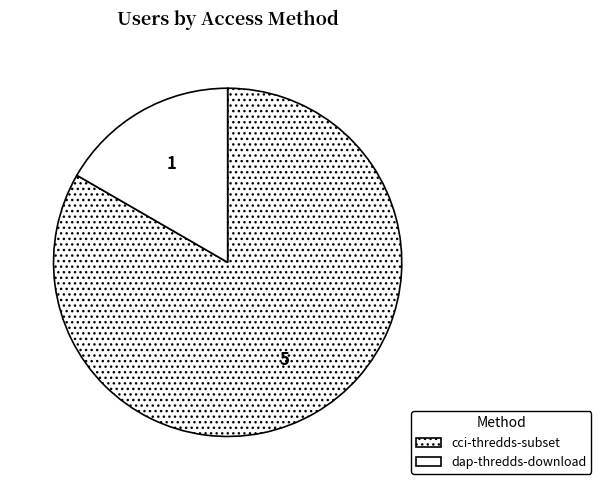

How many segments does this pie chart have?

2